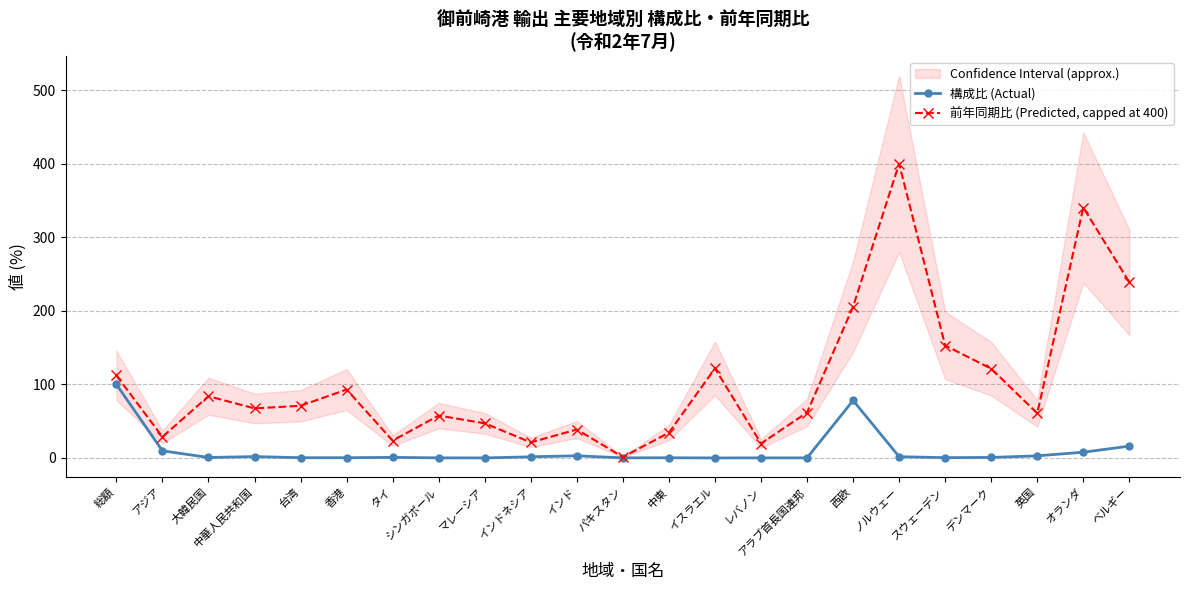

True or false: 前年同期比 (Predicted, capped at 400) has a value of 55.1 at インド.

False